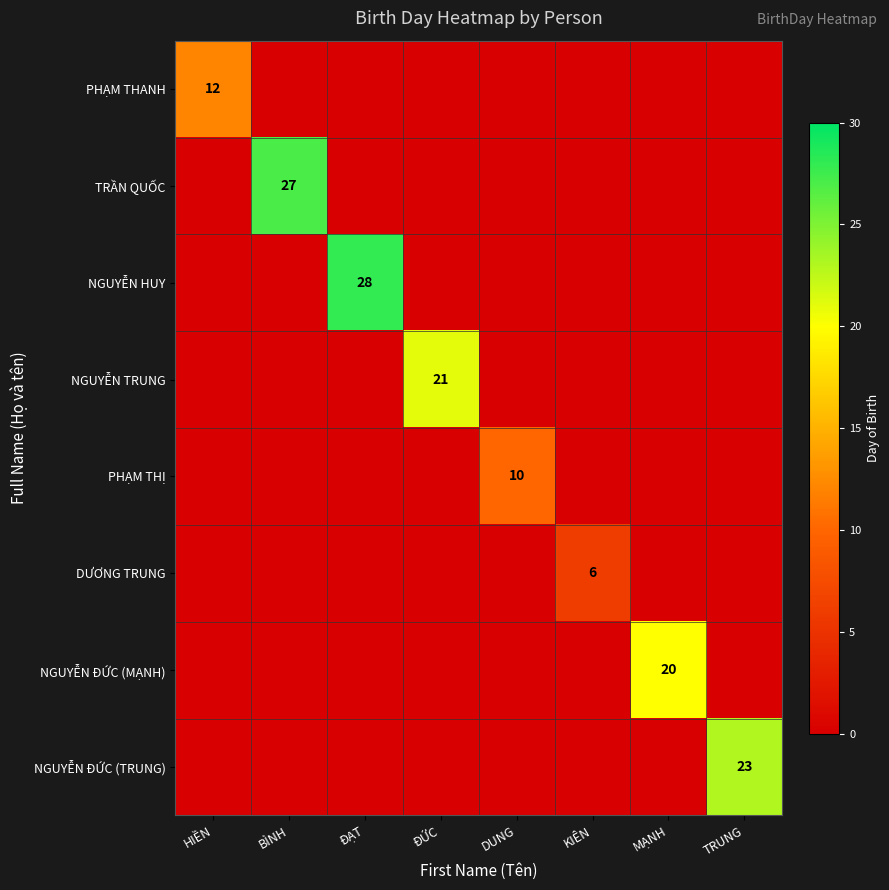

What is the difference between the highest and lowest values at ĐẠT?

28